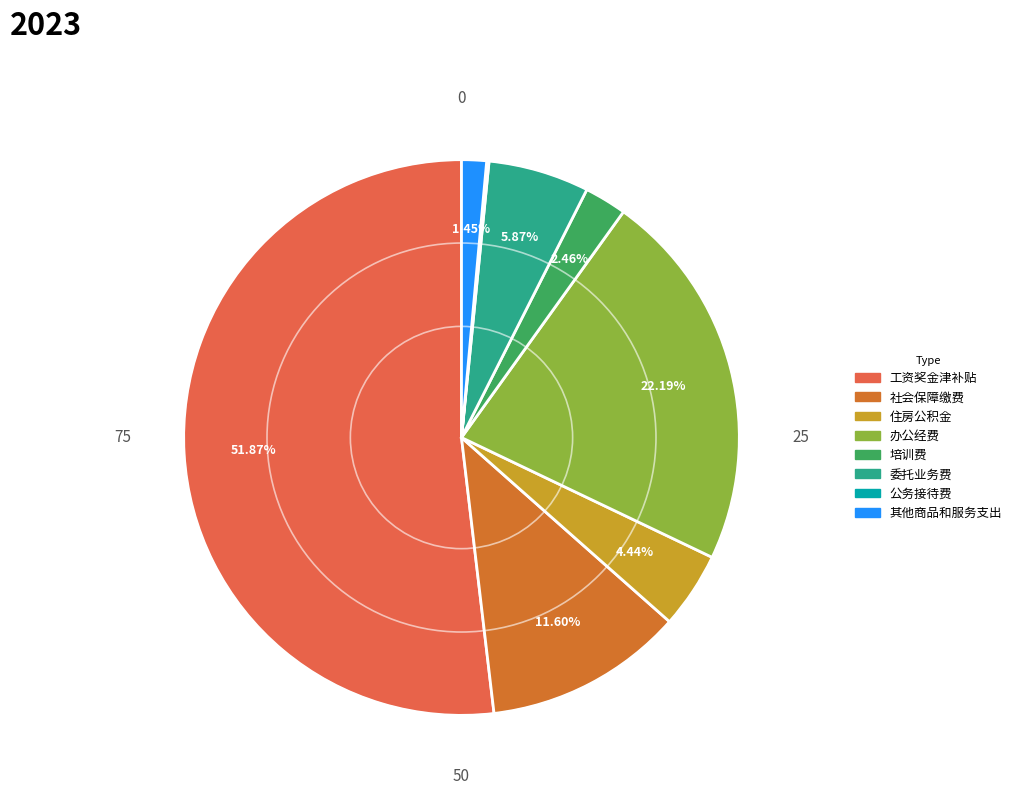

Is the sum of 培训费 and 其他商品和服务支出 greater than half?

No